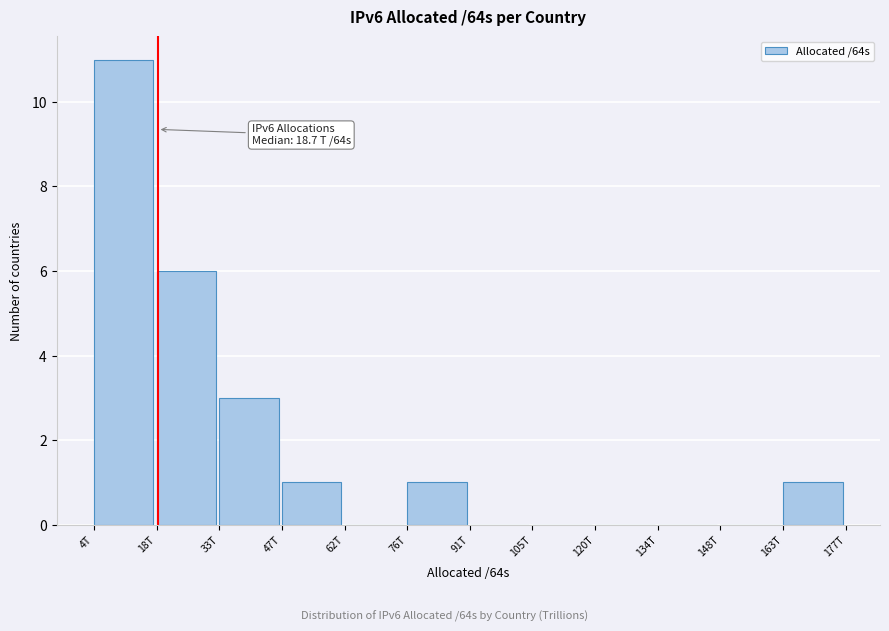

Reading left to right, what are all the values shown in this chart?

4T=11	18T=6	33T=3	47T=1	62T=0	76T=1	91T=0	105T=0	120T=0	134T=0	148T=0	163T=1